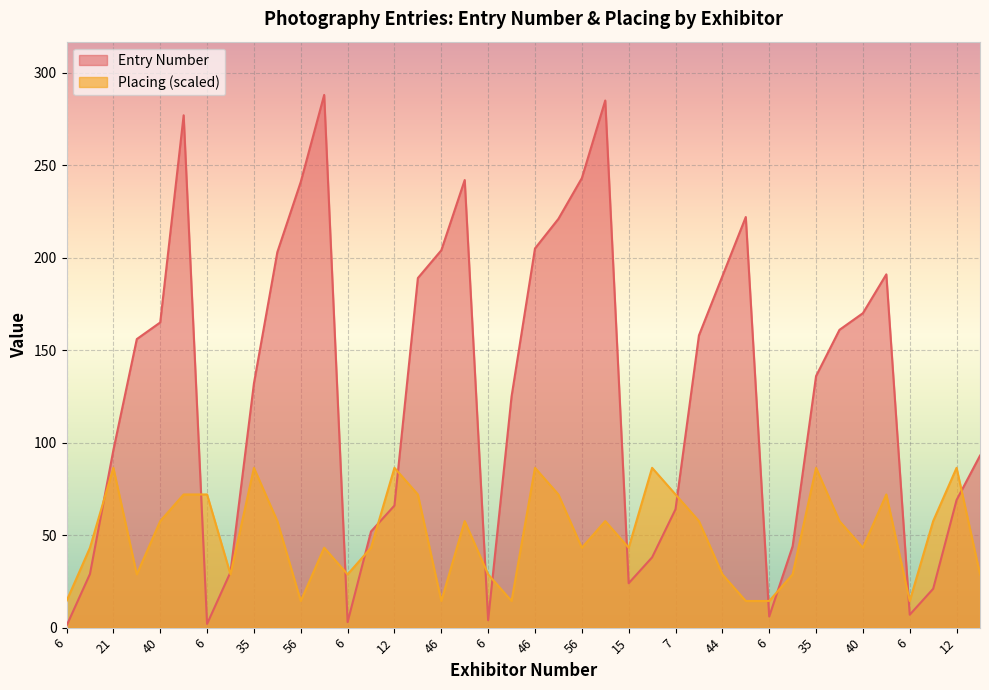

Where is the first local minimum for Placing?

37